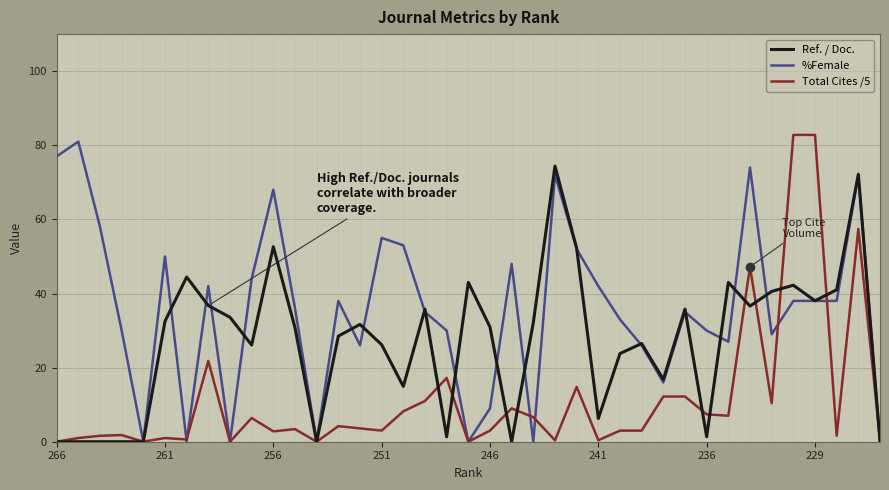

What is the maximum value for Total Cites /5?

82.8